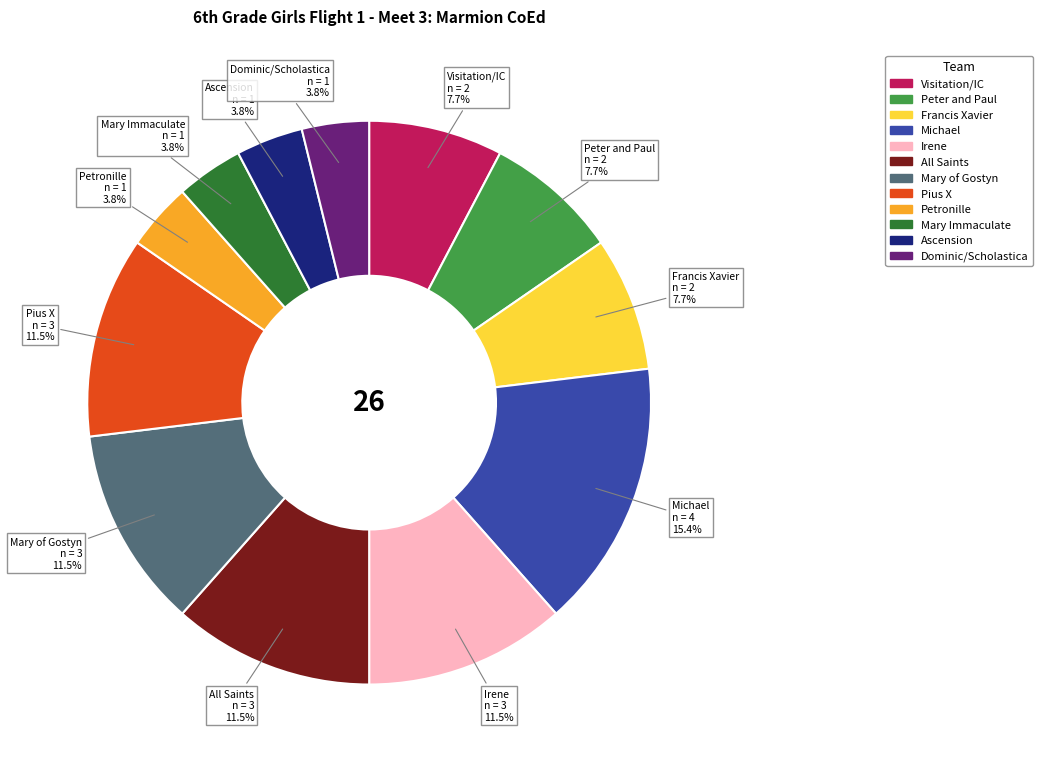

Is there a majority slice in this chart?

No